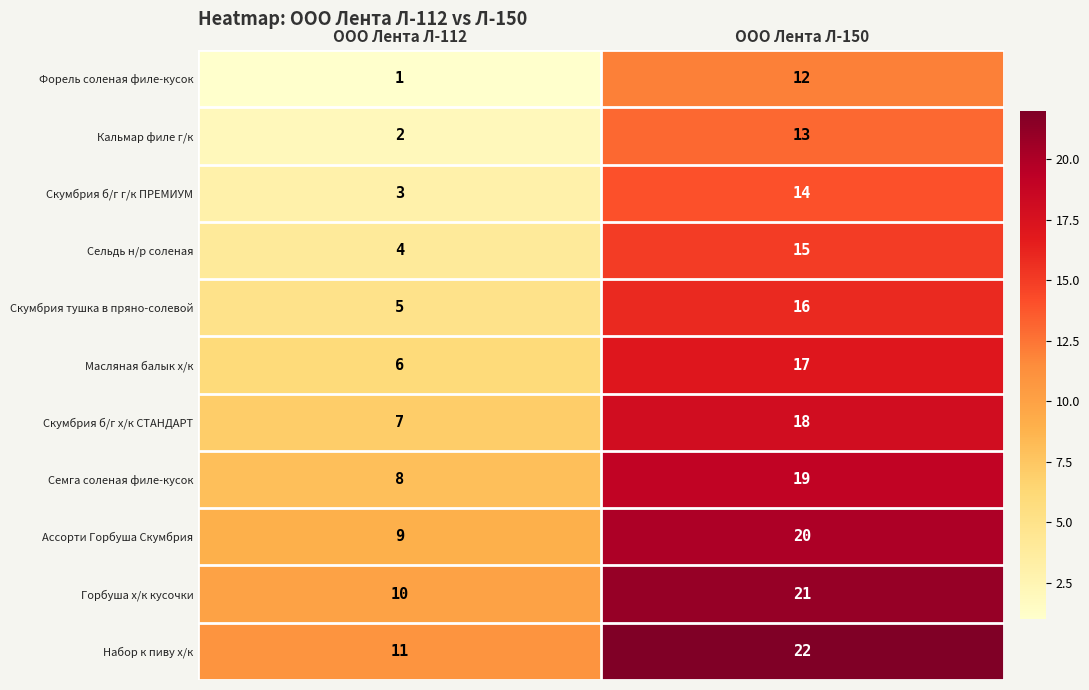

True or false: Скумбрия б/г г/к ПРЕМИУМ has a value of 14 at ООО Лента Л-150.

True